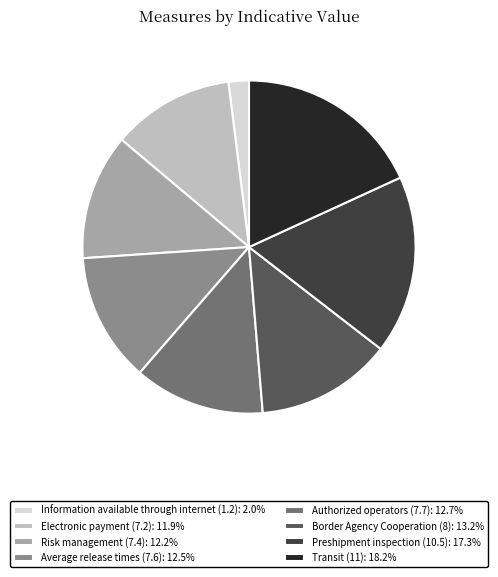

Approximately how many times larger is the value at Authorized operators (7.7): 12.7% compared to Average release times (7.6): 12.5%?

1.0